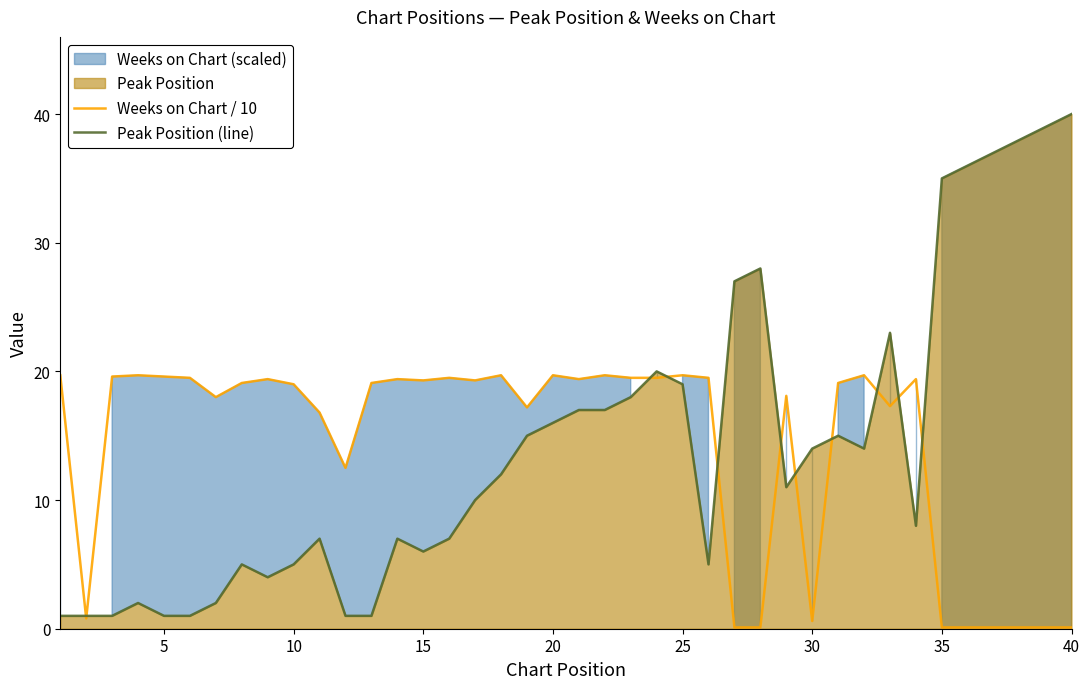

What is the maximum value for Weeks on Chart / 10?

19.7